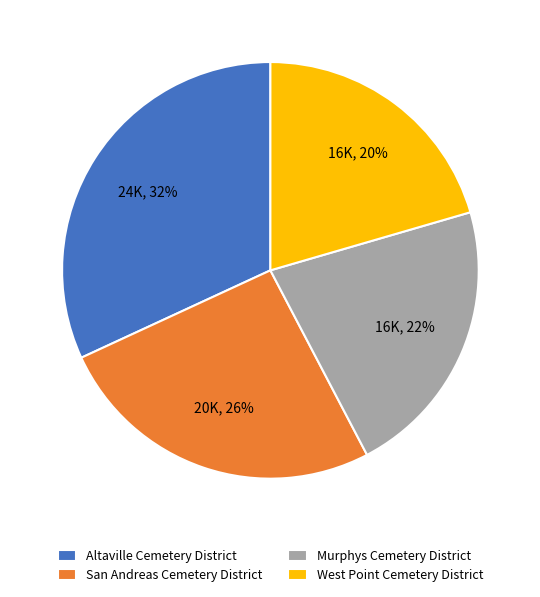

To the nearest percent, what is the average slice percentage?

25%